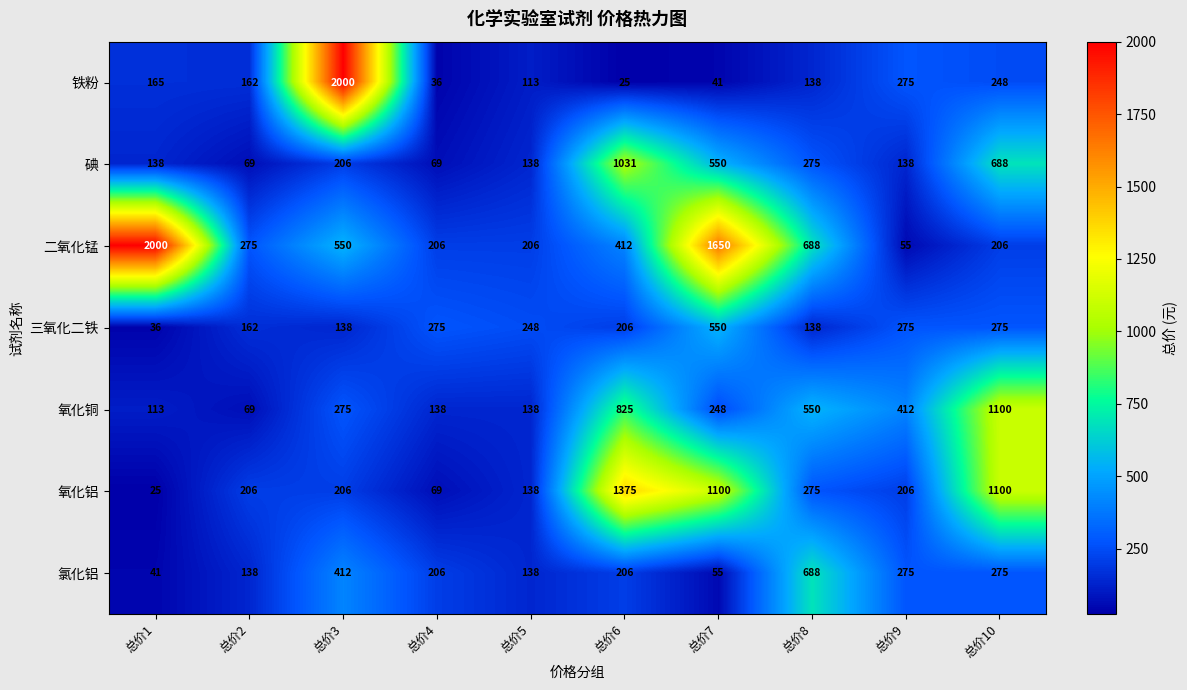

At which label does 氧化铜 reach its minimum?

总价2